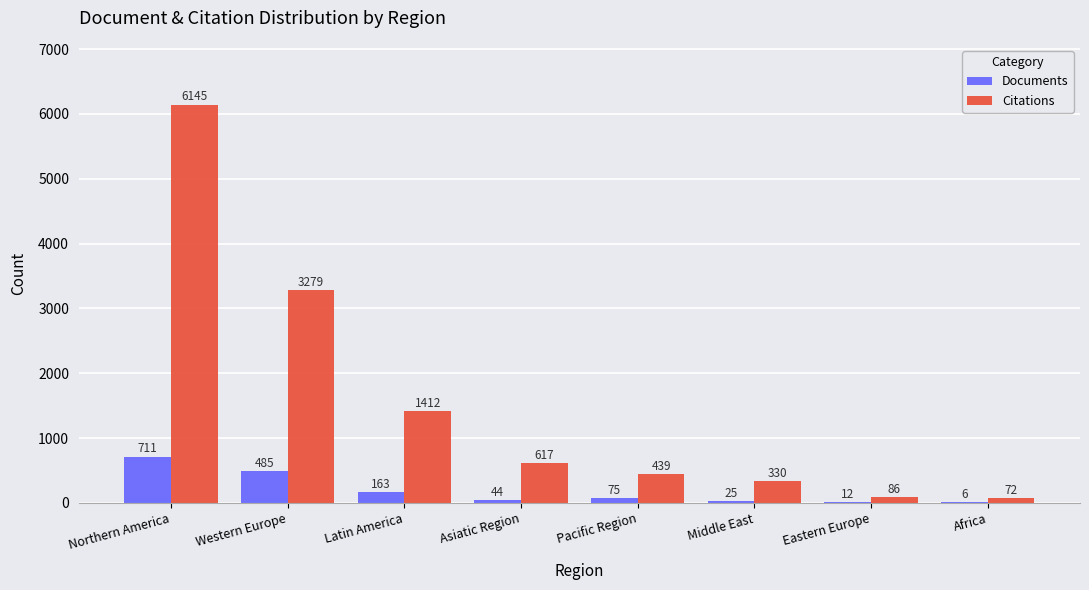

Reading right to left, extract all data points from this chart.

Documents: 6	12	25	75	44	163	485	711
Citations: 72	86	330	439	617	1412	3279	6145